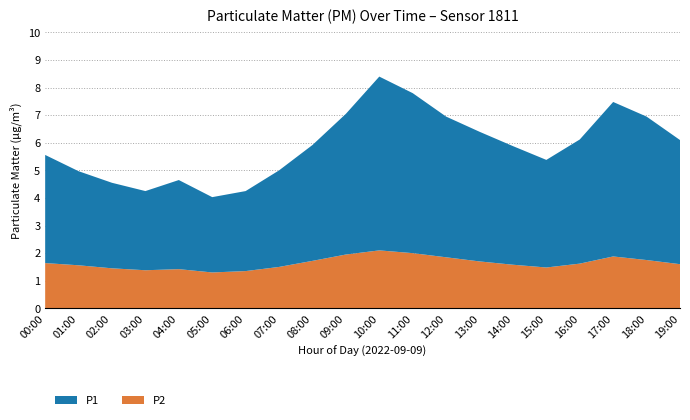

What is the total value across all series at 15:00?

5.4